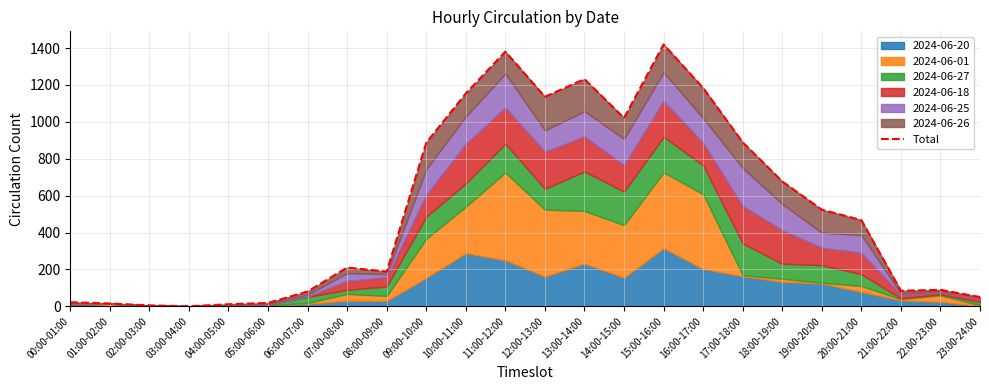

How many lines are shown in the chart?

1